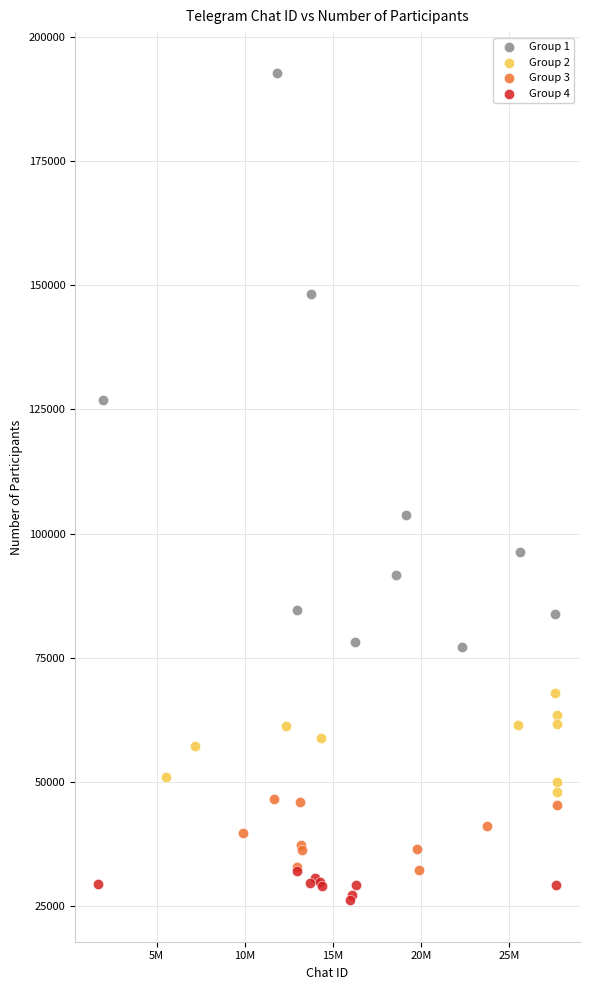

Which series reaches the maximum Y coordinate?

Group 1